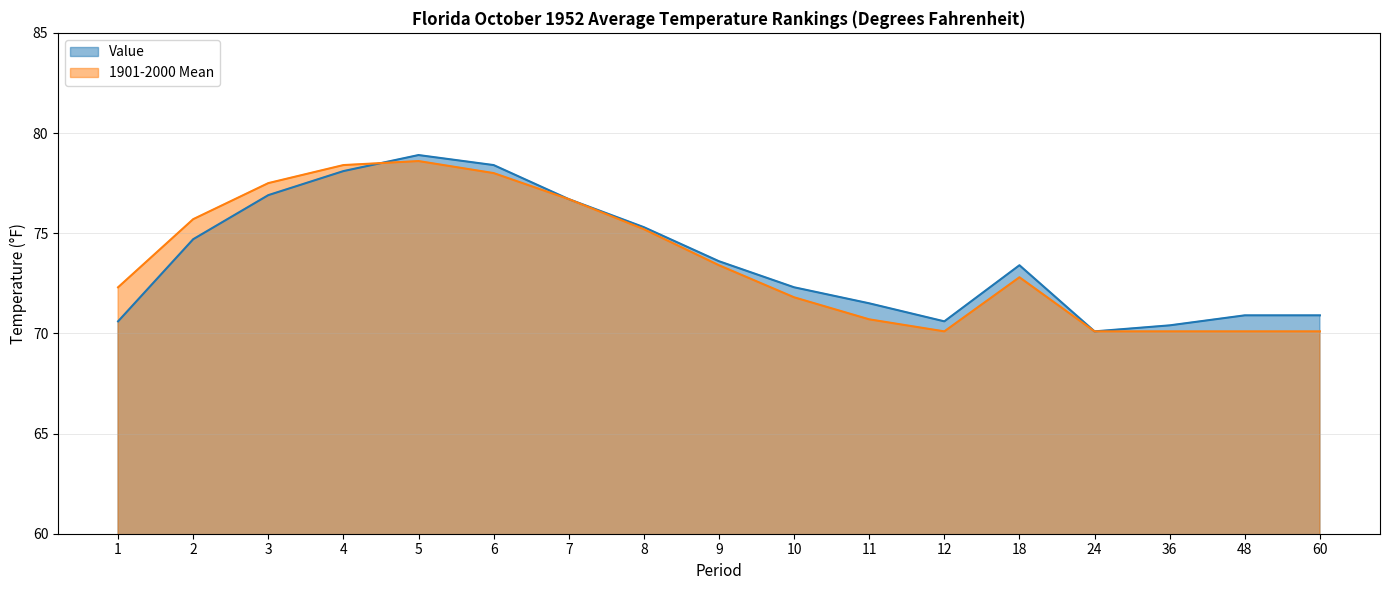

Between which two adjacent categories do 1901-2000 Mean and Value first intersect?

4 and 5